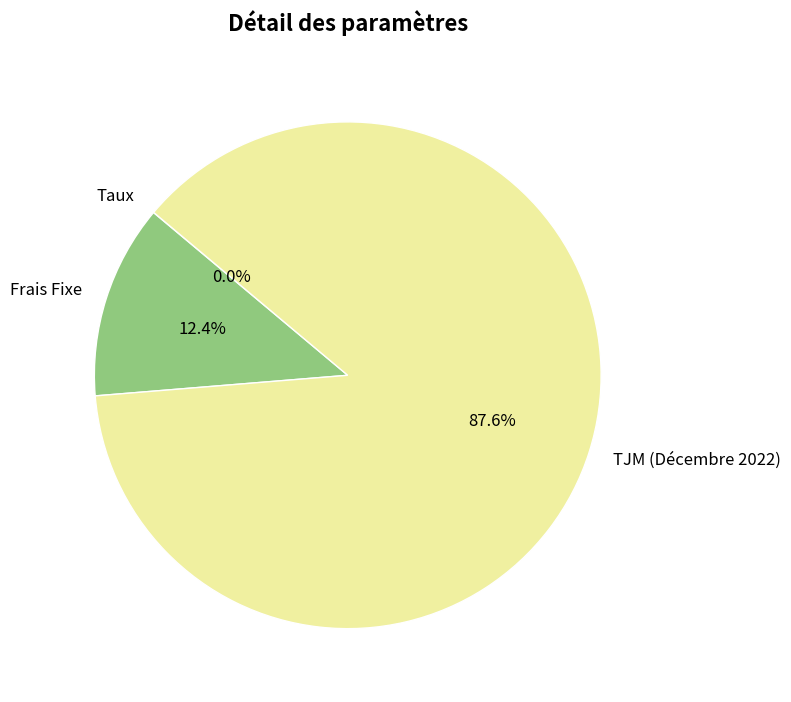

Is it true that Frais Fixe is 1% of the pie?

False